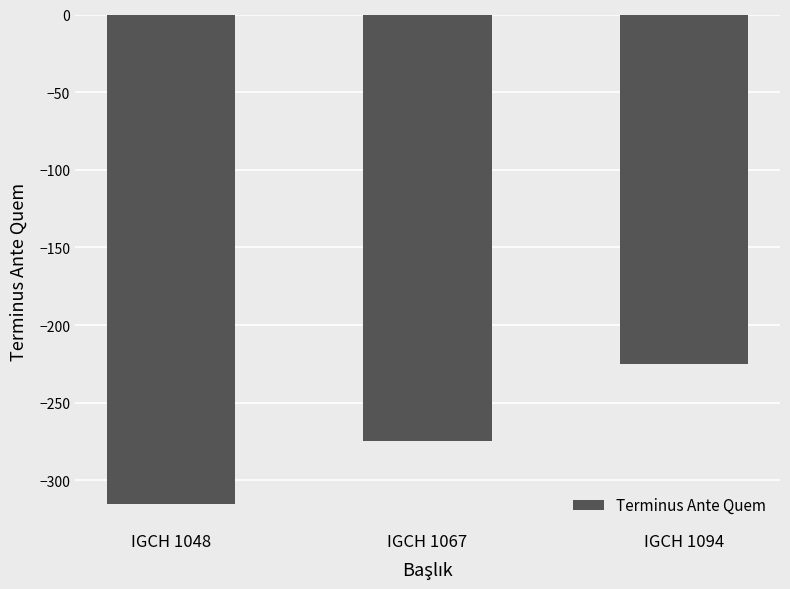

Where is the data nearest to the value -270?

IGCH 1067